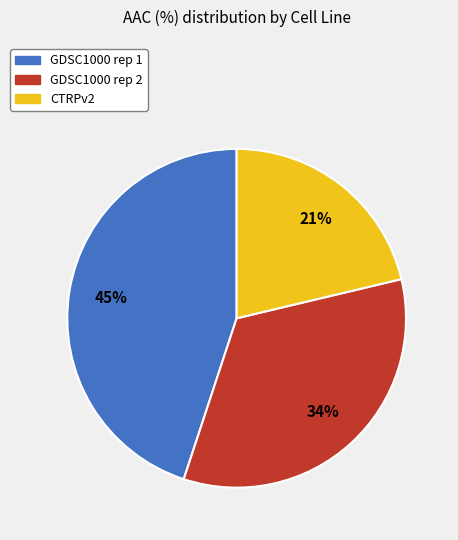

To the nearest percent, what is the difference between the largest and smallest slice percentages?

24%